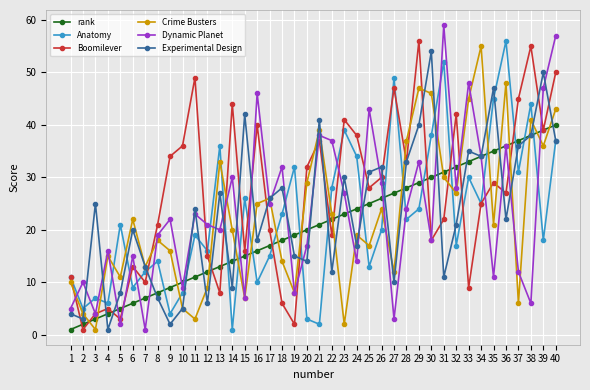

In Boomilever, how many points are higher than both neighbors (excluding endpoints)?

12